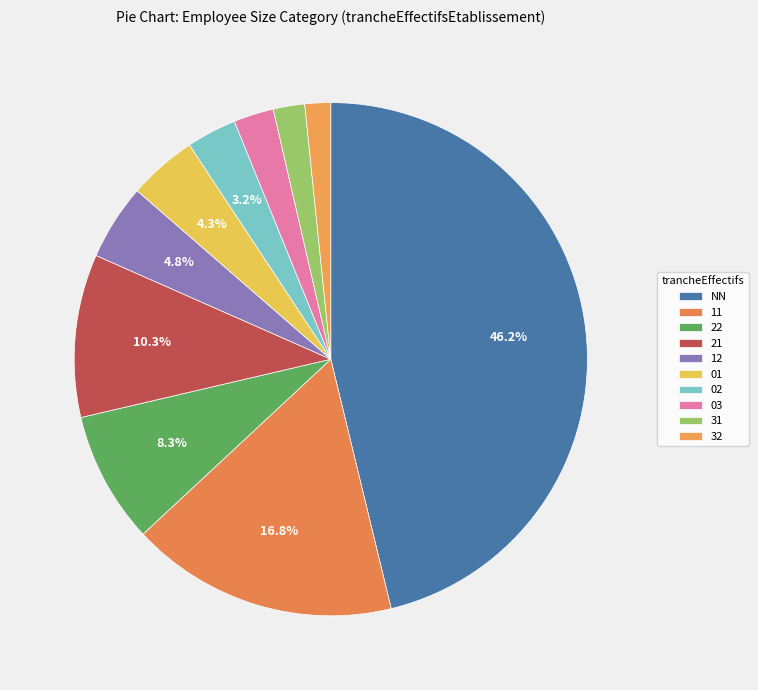

To the nearest percent, what portion does 01 represent?

4%